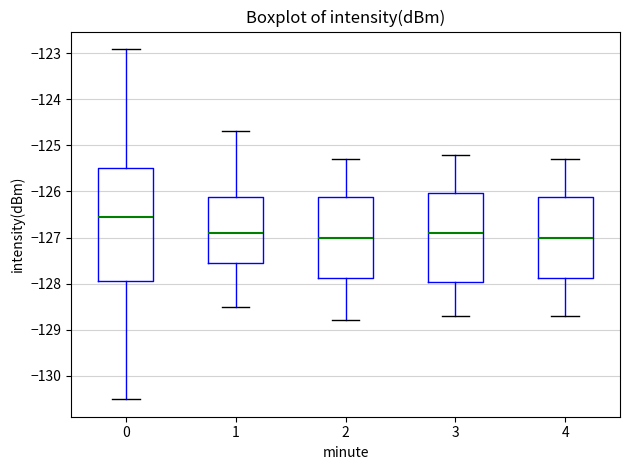

Reading left to right, read every box against the y-axis: the position of its median line, the range the box covers, and the ends of its whiskers. The values are not printed on the chart, so give them approximately, as read against the axis.

0: median -126.6, box -127.9 to -125.5, whiskers -130.5 to -122.9
1: median -126.9, box -127.5 to -126.1, whiskers -128.5 to -124.7
2: median -127.0, box -127.9 to -126.1, whiskers -128.8 to -125.3
3: median -126.9, box -128.0 to -126.0, whiskers -128.7 to -125.2
4: median -127.0, box -127.9 to -126.1, whiskers -128.7 to -125.3